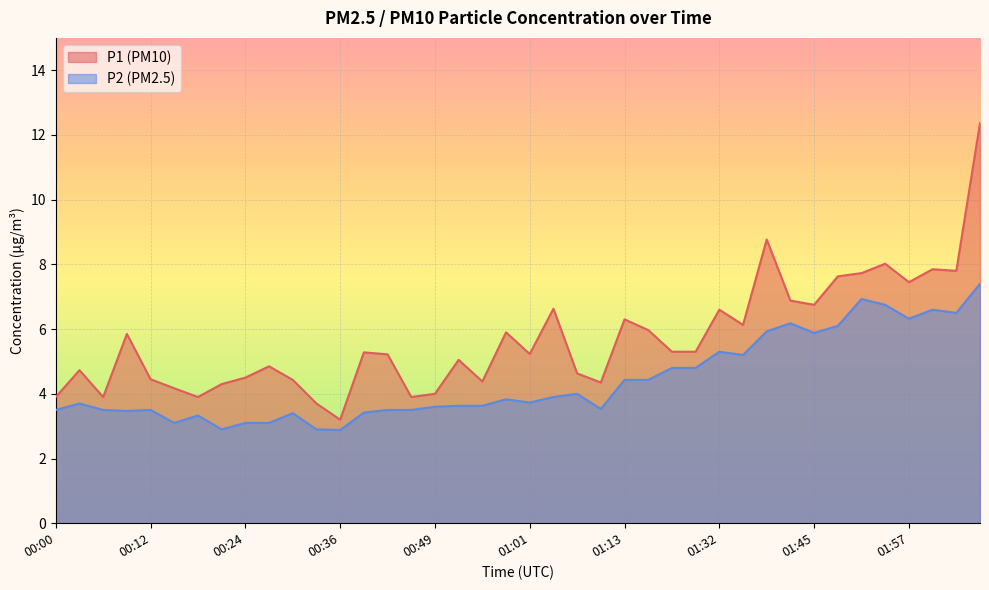

Rank the series by their maximum value, from highest to lowest.

P1, P2